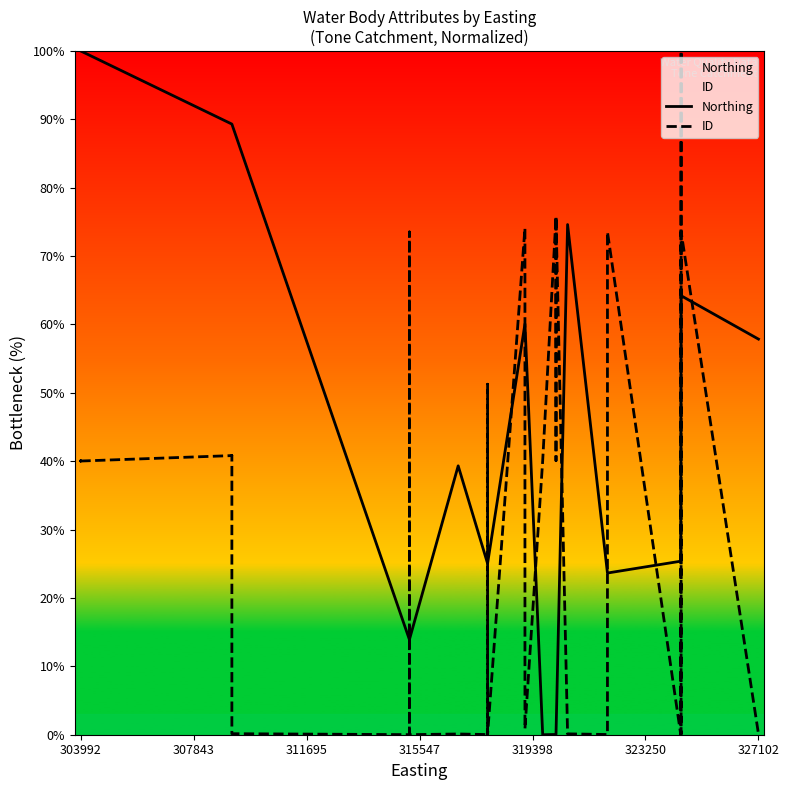

At which label does ID first exceed 40?

303992